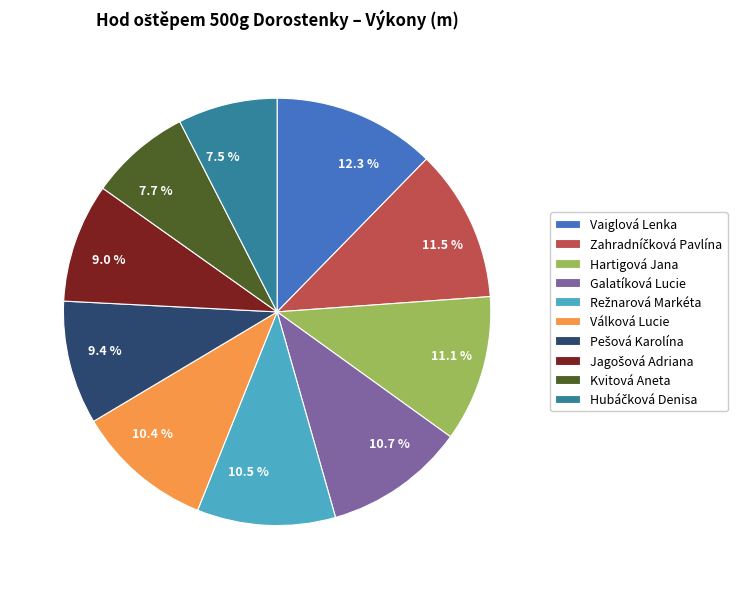

To the nearest percent, what is the difference between the Kvitová Aneta and Vaiglová Lenka slice percentages?

5%